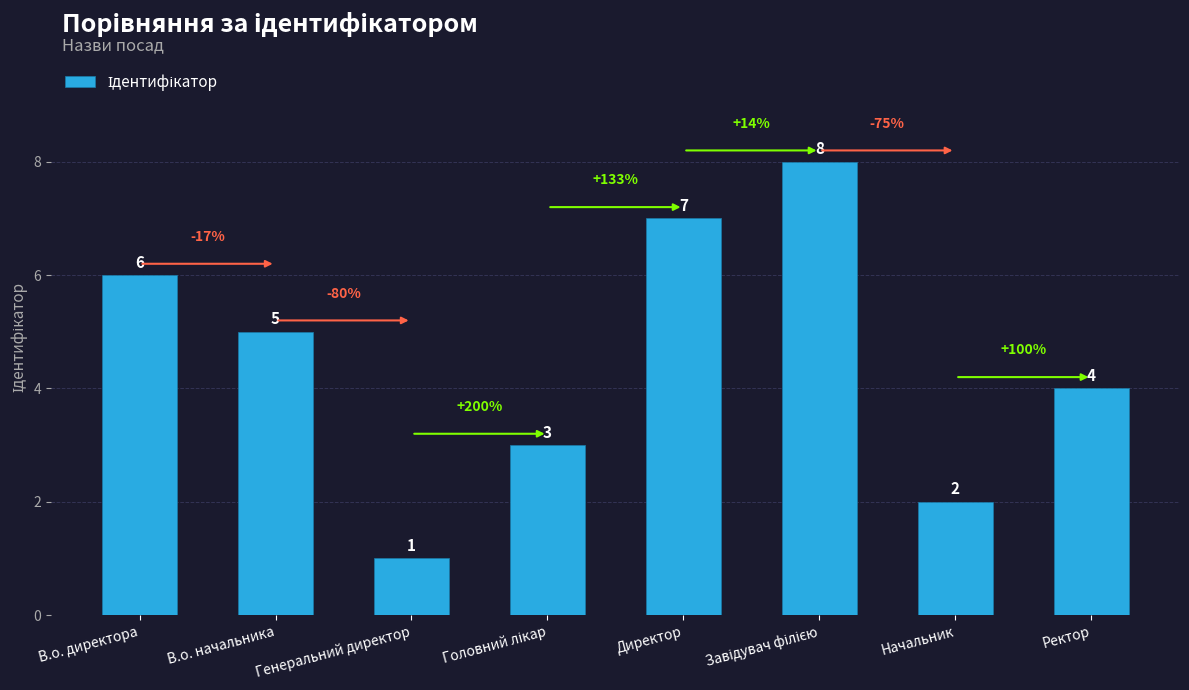

Reading left to right, extract all data points from this chart.

6	5	1	3	7	8	2	4